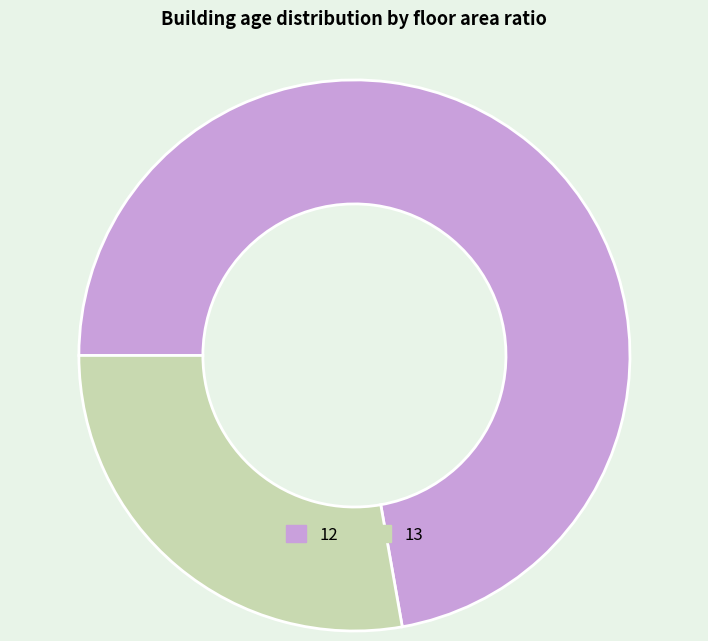

Which has a higher value, 12 or 13?

12